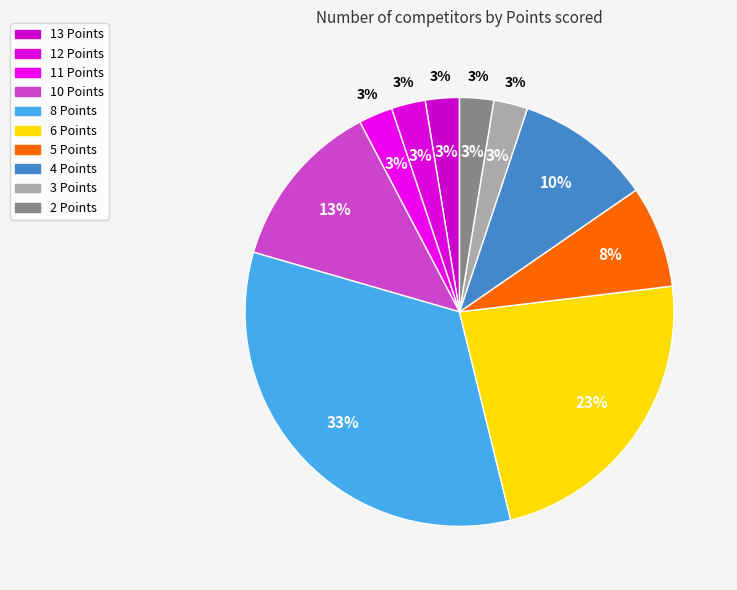

Which slice is the smallest?

13 Points